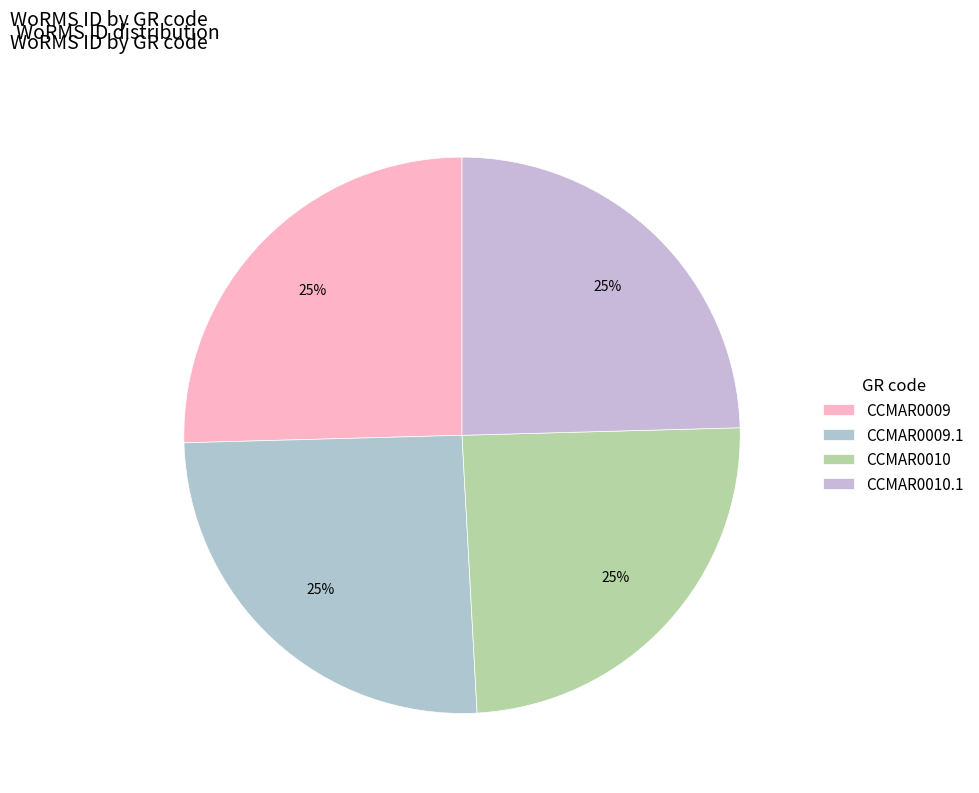

To the nearest percent, what portion does CCMAR0010.1 represent?

25%